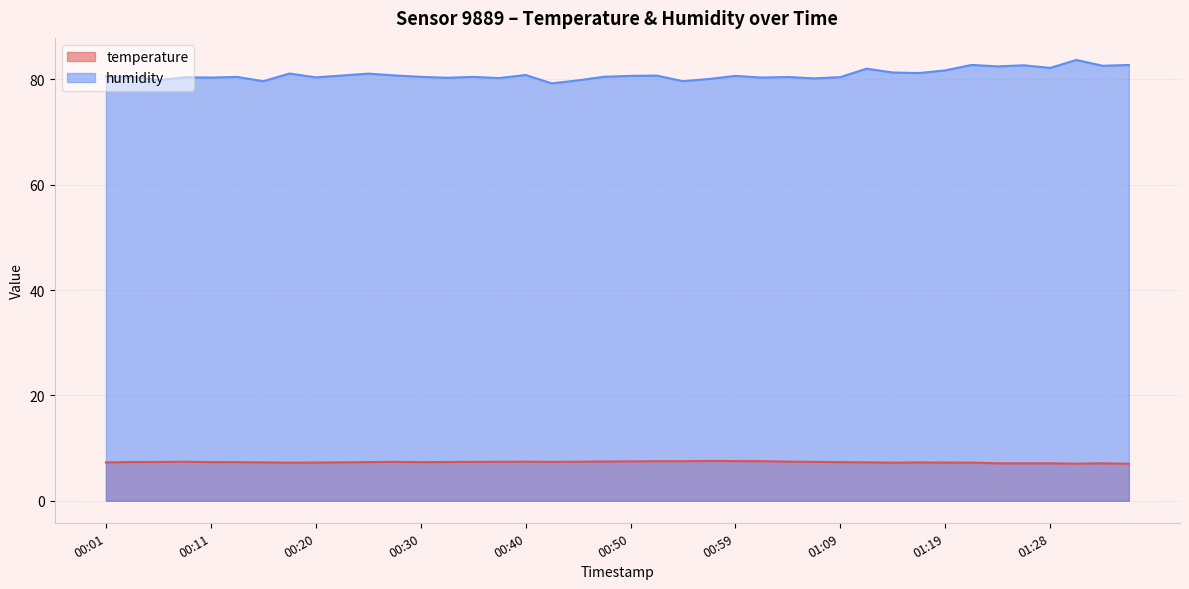

True or false: humidity and temperature intersect in this chart.

False